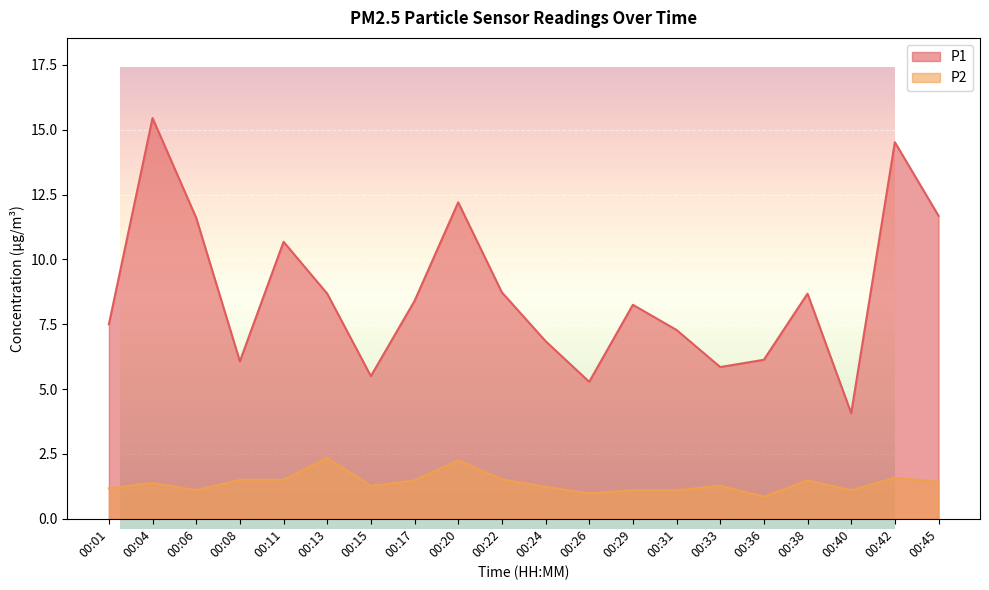

True or false: P2 has more than 1 interior local peaks.

True